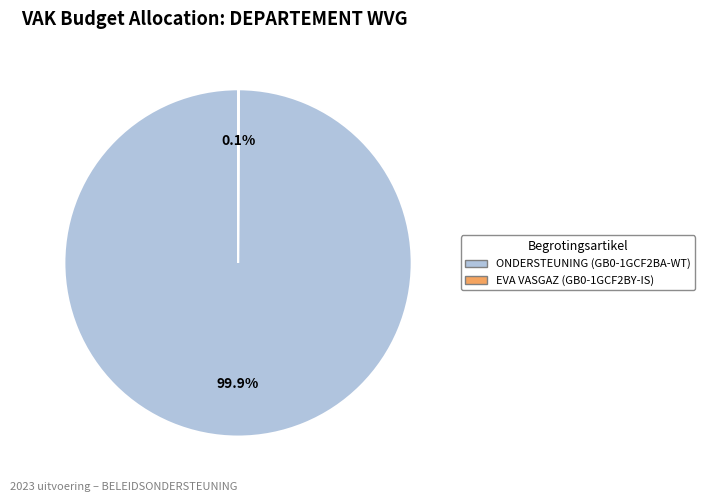

What percentage is NOT represented by ONDERSTEUNING (GB0-1GCF2BA-WT)?

0.1%